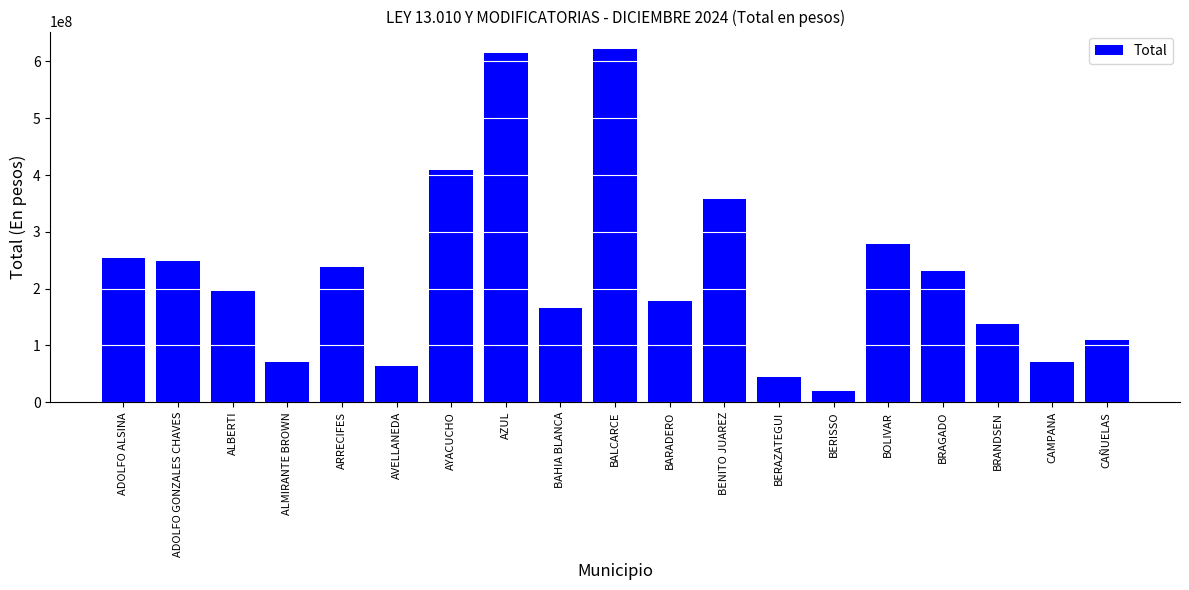

What value does the data have at BARADERO?

177641236.2